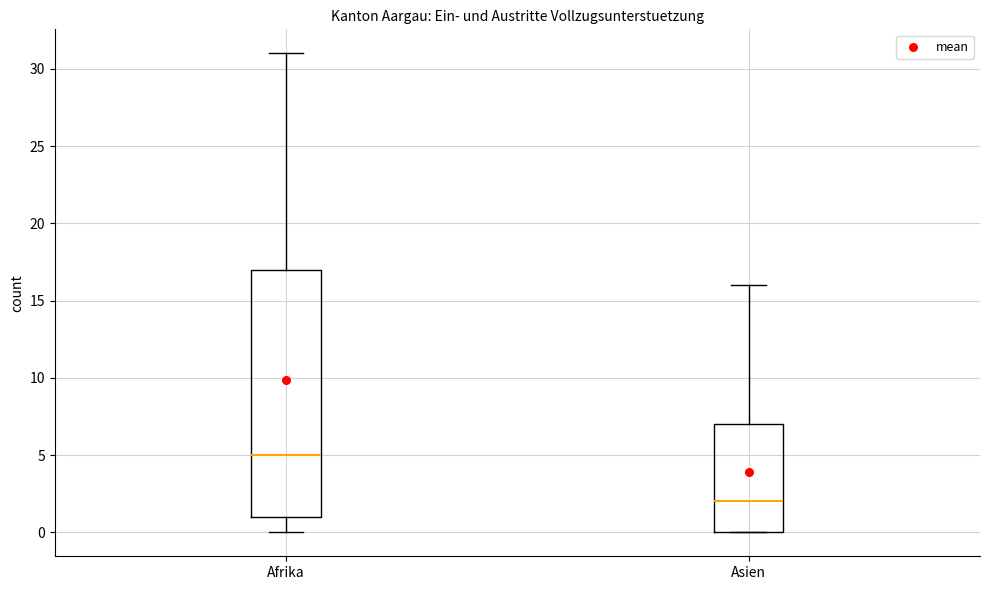

Reading left to right, transcribe this box plot: for each box, give where its median line is, the range the box spans, and where its two whiskers end, as read against the y-axis. The values are not printed on the chart, so give them approximately, as read against the axis.

Afrika: median 5, box 1 to 17, whiskers 0 to 31
Asien: median 2, box 0 to 7, whiskers 0 to 16